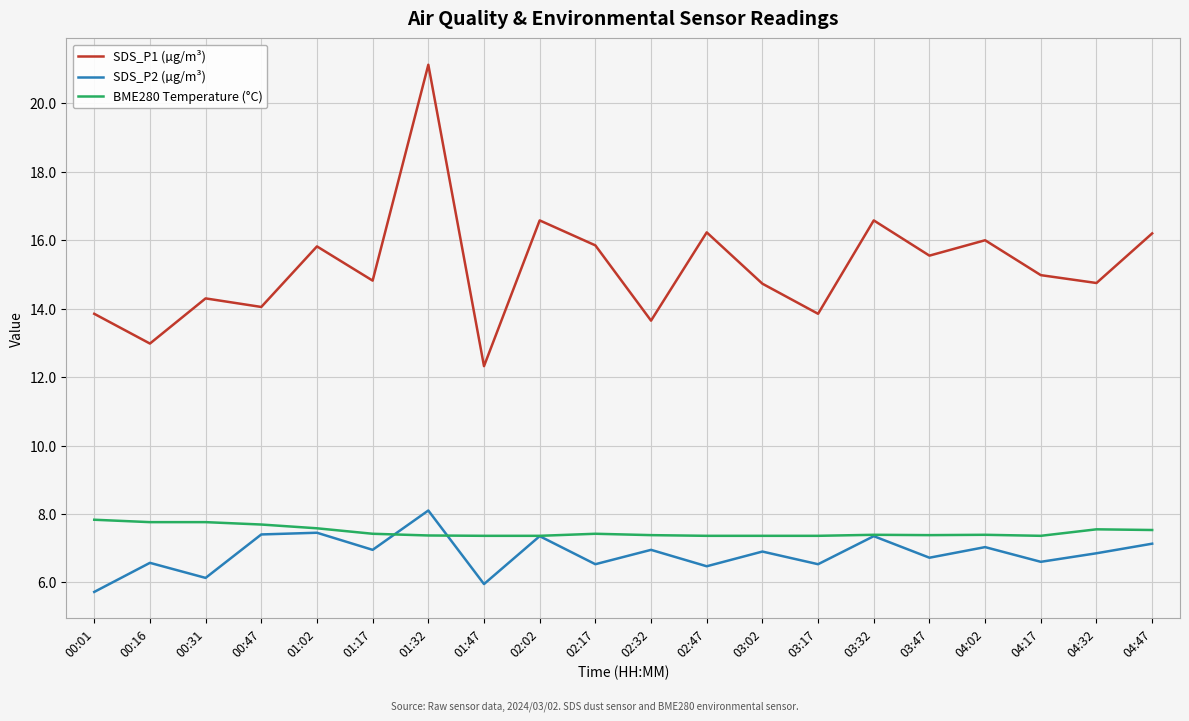

The value of SDS_P2 (µg/m³) at 04:47 is 3.6. True or false?

False